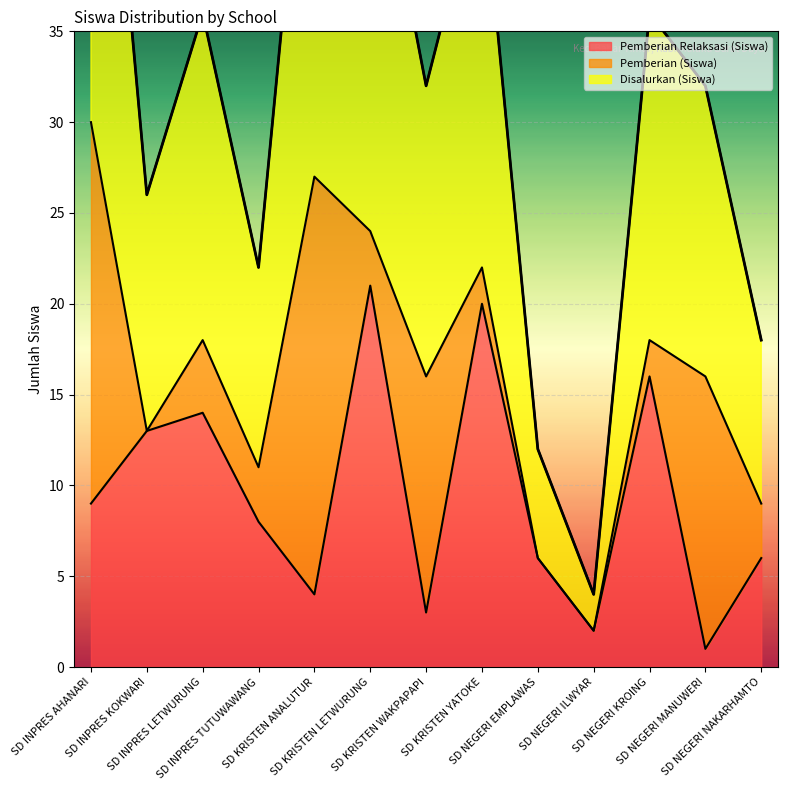

The value of Disalurkan (Siswa) at SD KRISTEN WAKPAPAPI is 11. True or false?

False